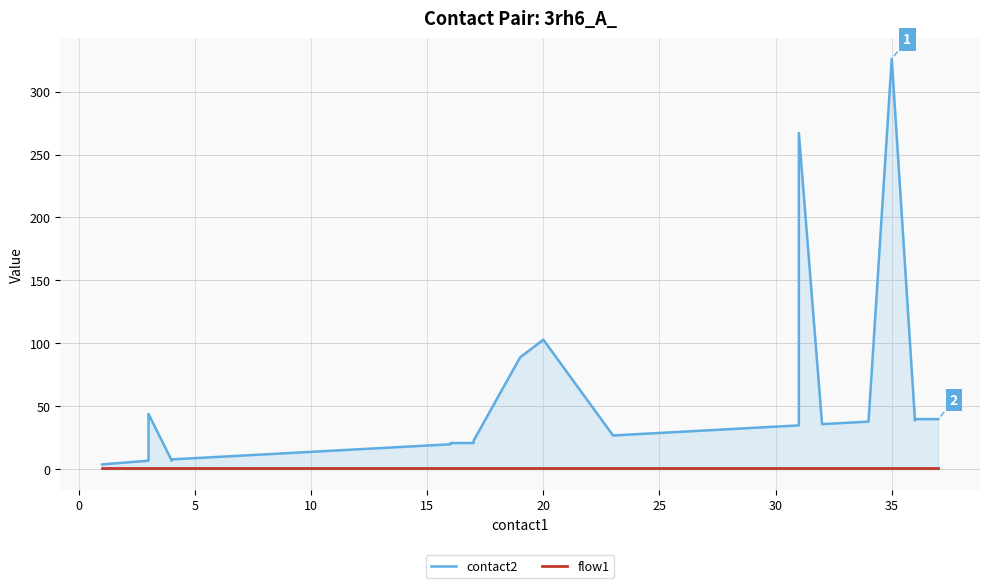

True or false: flow1 has a value of 1 at −5.

False